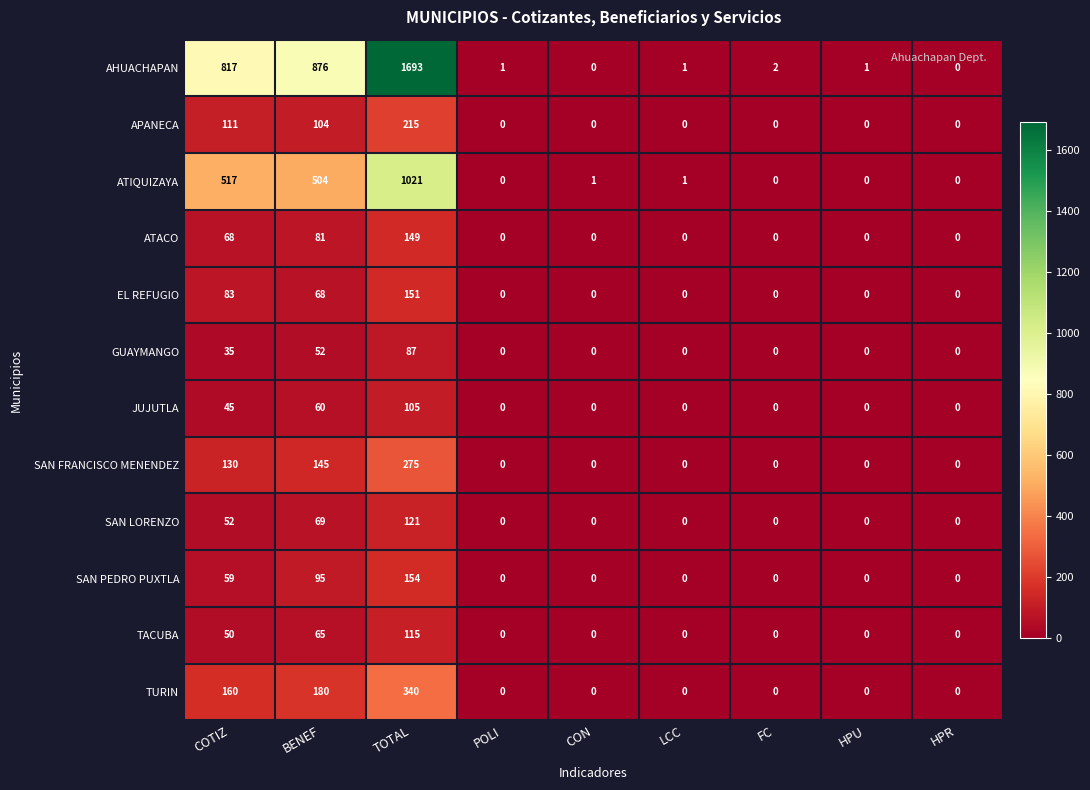

Which series has the largest total across all categories?

AHUACHAPAN